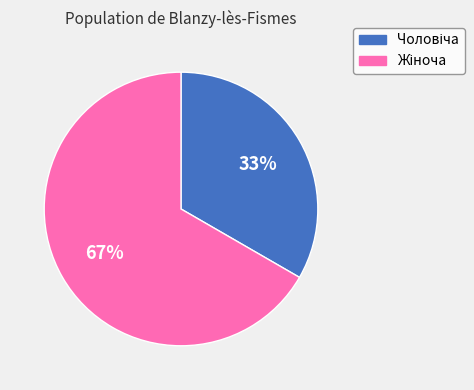

To the nearest percent, what is the average slice percentage?

50%